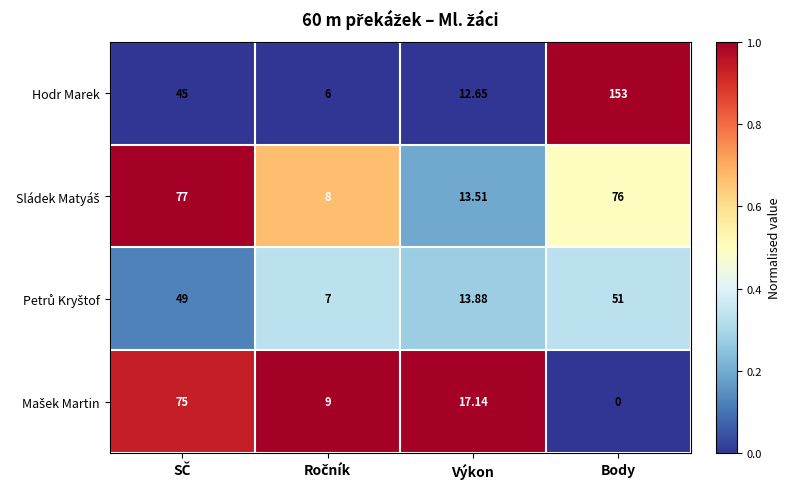

Which label corresponds to the largest value in the chart?

Body